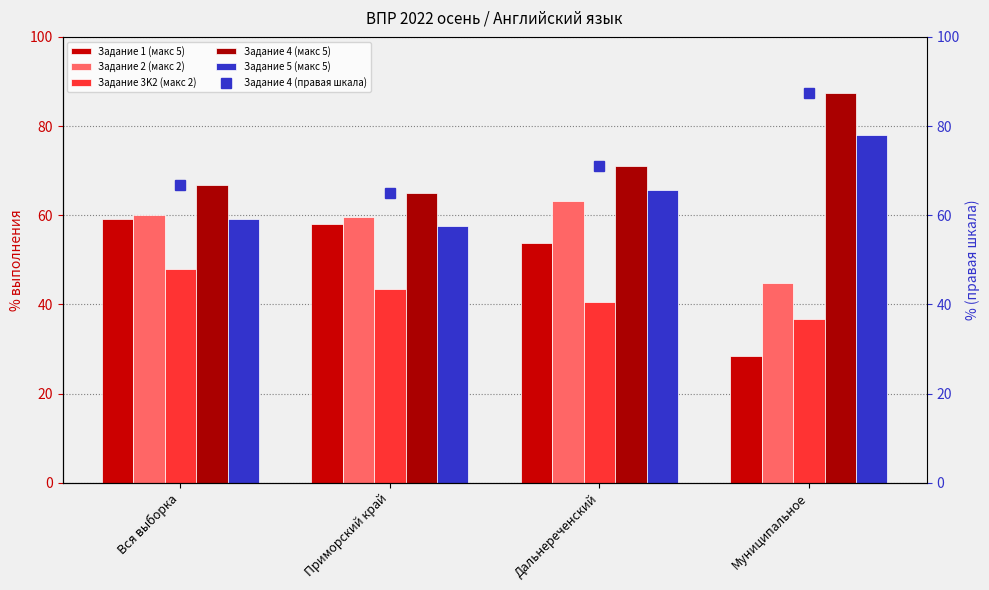

Rank the series at Муниципальное from highest to lowest value.

Задание 4 (макс 5), Задание 4 (правая шкала), Задание 5 (макс 5), Задание 2 (макс 2), Задание 3K2 (макс 2), Задание 1 (макс 5)